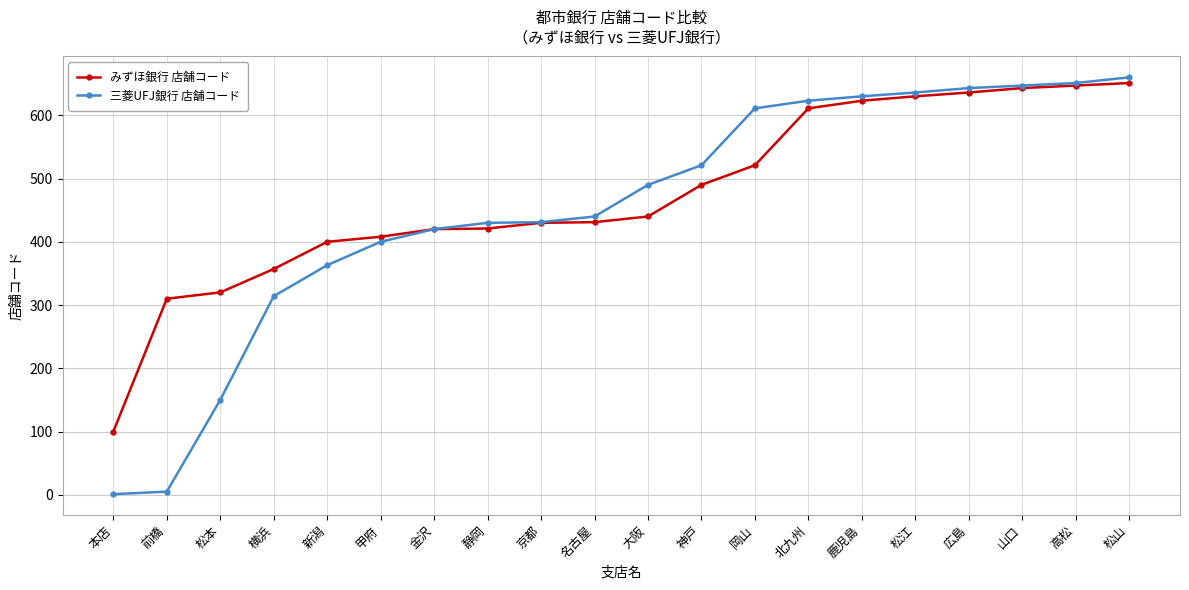

What is the spread (max minus min) of values at 大阪?

50